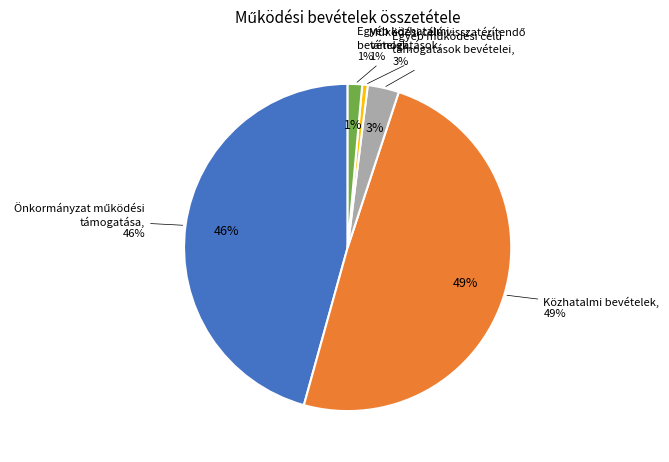

What is the smallest slice in the pie chart?

Elvonások és befizetések bevételei